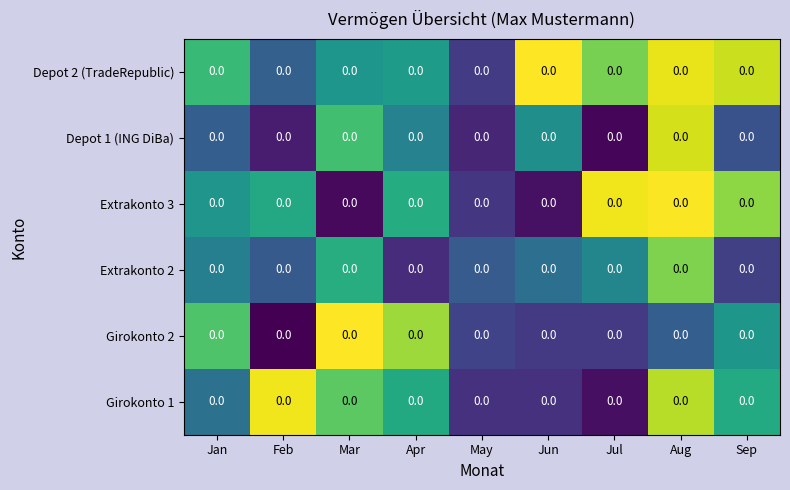

The Depot 1 (ING DiBa) series shows 3.2 at Apr. True or false?

False